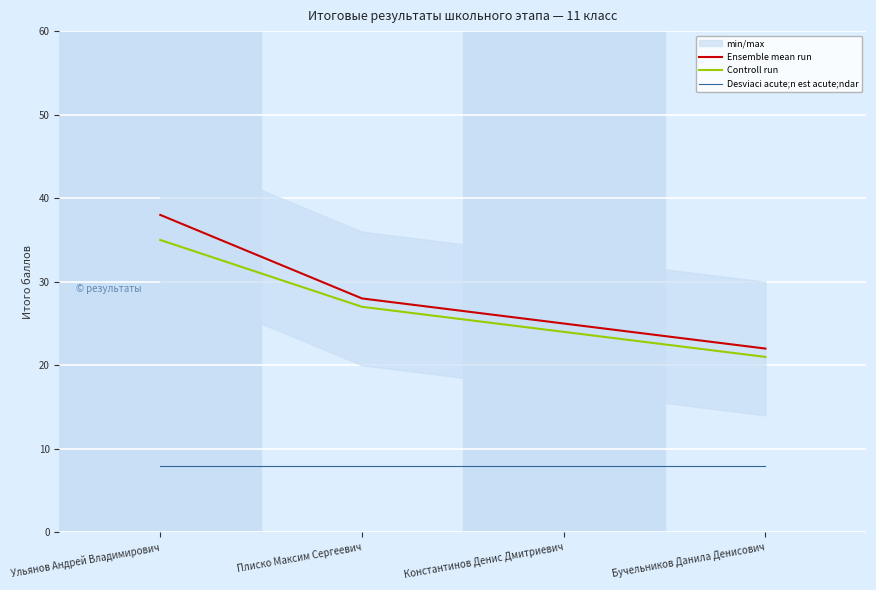

Reading left to right, transcribe all the data shown in this chart.

Ensemble mean run: Ульянов Андрей Владимирович=38	Плиско Максим Сергеевич=28	Константинов Денис Дмитриевич=25	Бучельников Данила Денисович=22
Controll run: Ульянов Андрей Владимирович=35	Плиско Максим Сергеевич=27	Константинов Денис Дмитриевич=24	Бучельников Данила Денисович=21
Desviaci acute;n est acute;ndar: Ульянов Андрей Владимирович=8	Плиско Максим Сергеевич=8	Константинов Денис Дмитриевич=8	Бучельников Данила Денисович=8